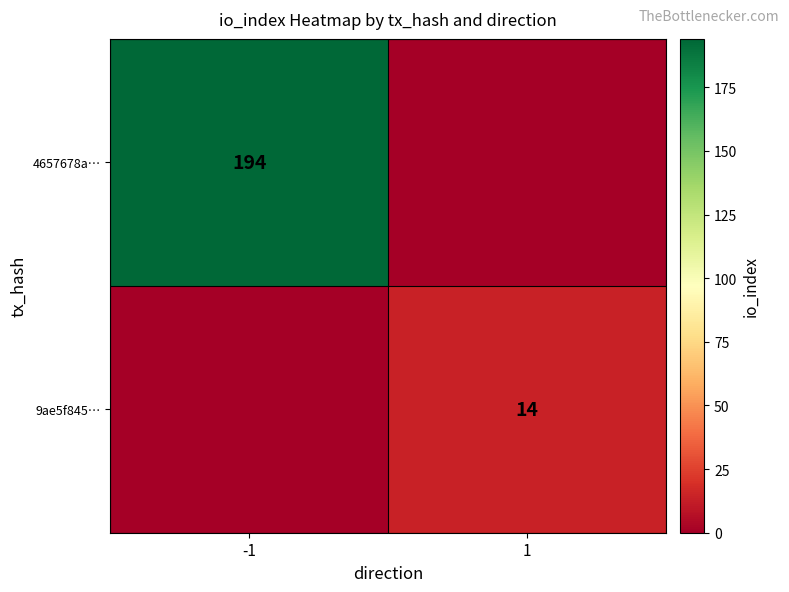

True or false: 9ae5f845… has a value of 14 at 1.

True